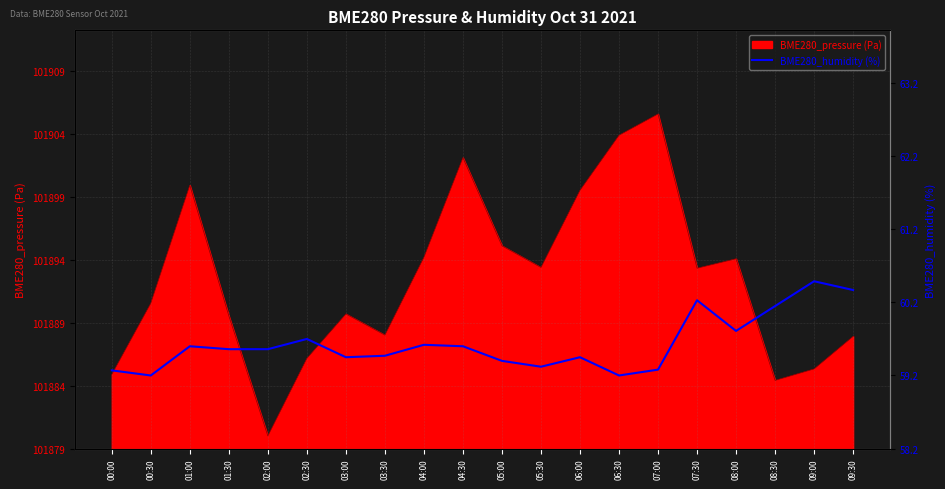

What is the difference between the maximum and minimum values?

1.3